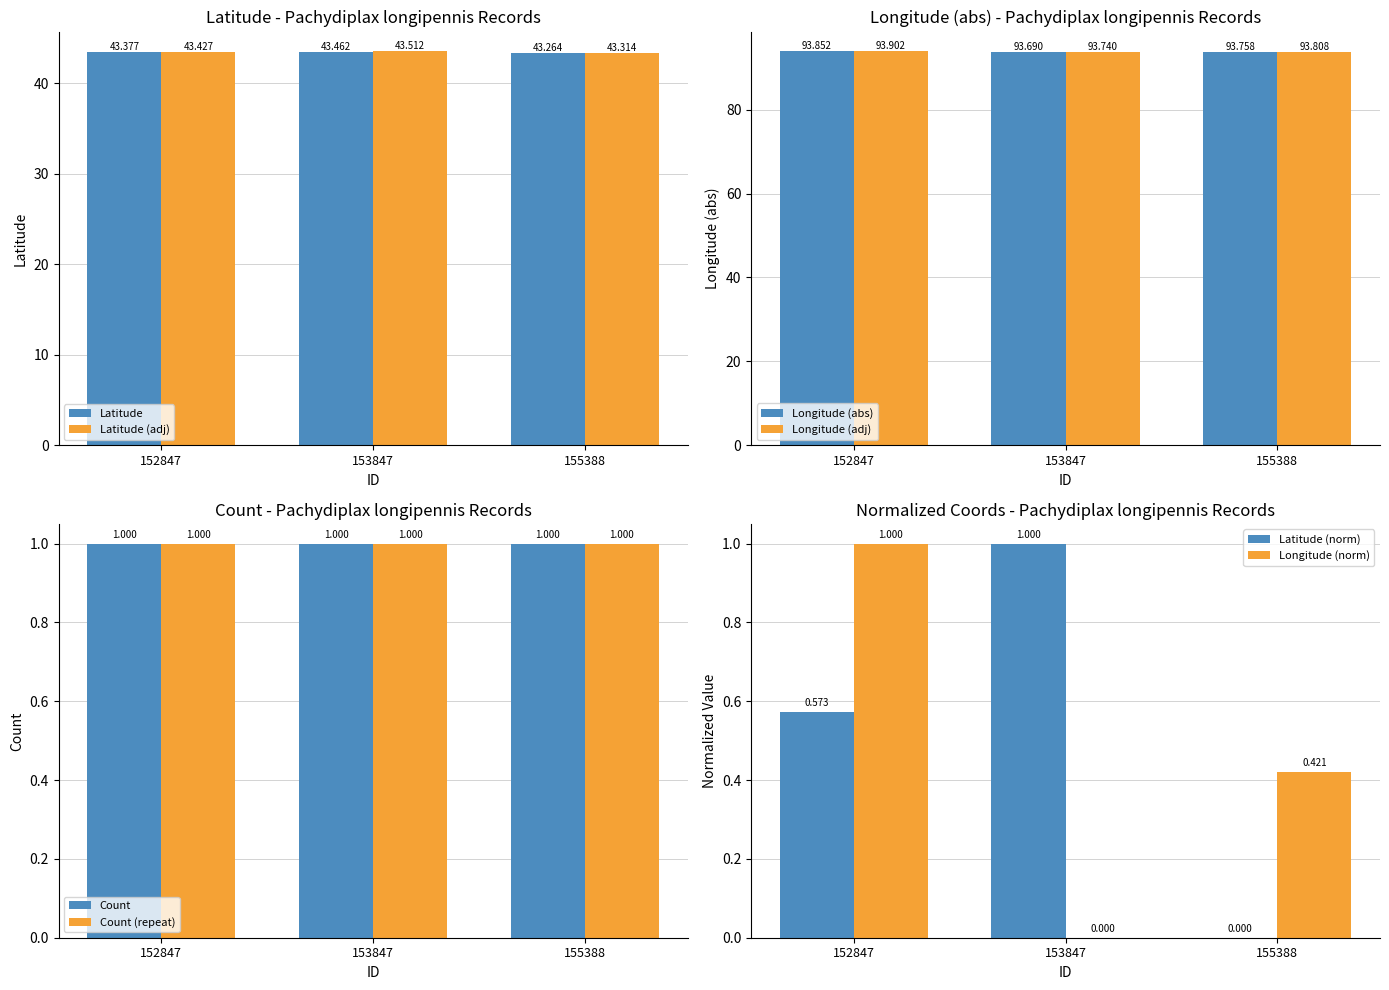

Which series has the widest spread of values?

Latitude